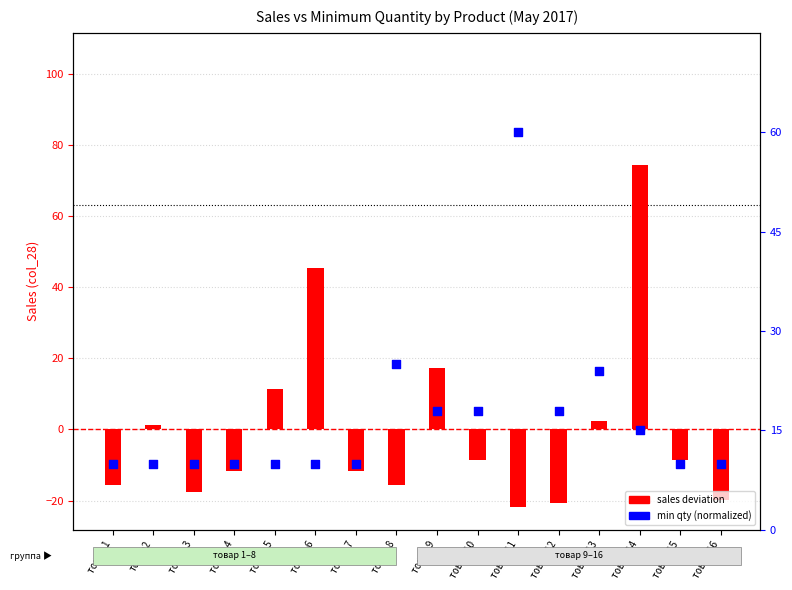

Which series has the widest spread of Y values?

sales deviation